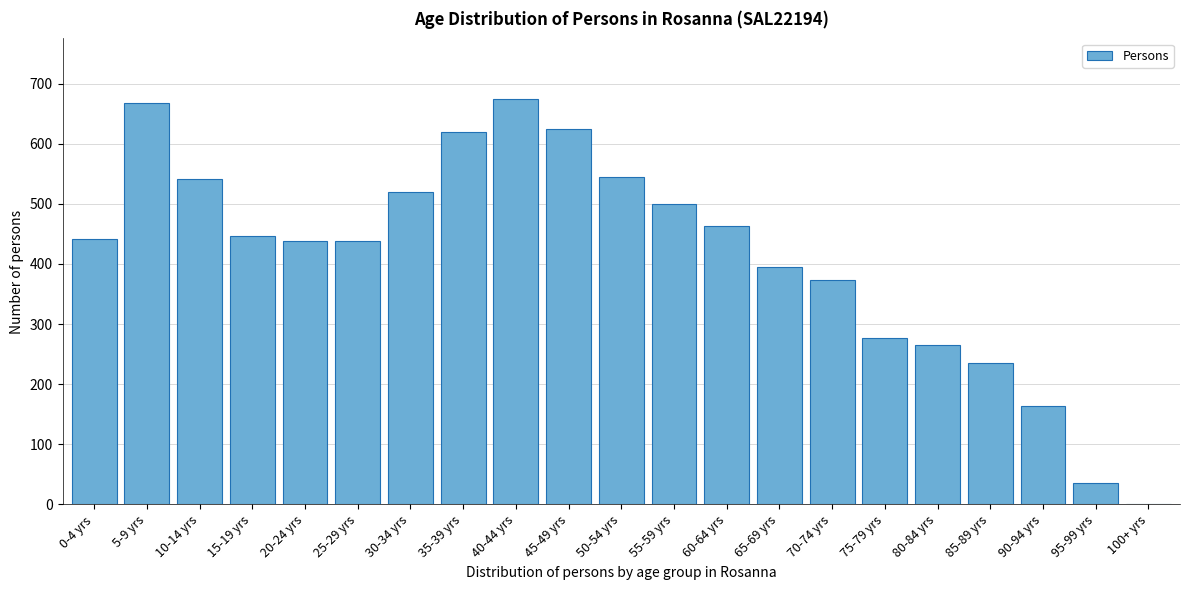

What is the sum of all values?

8659